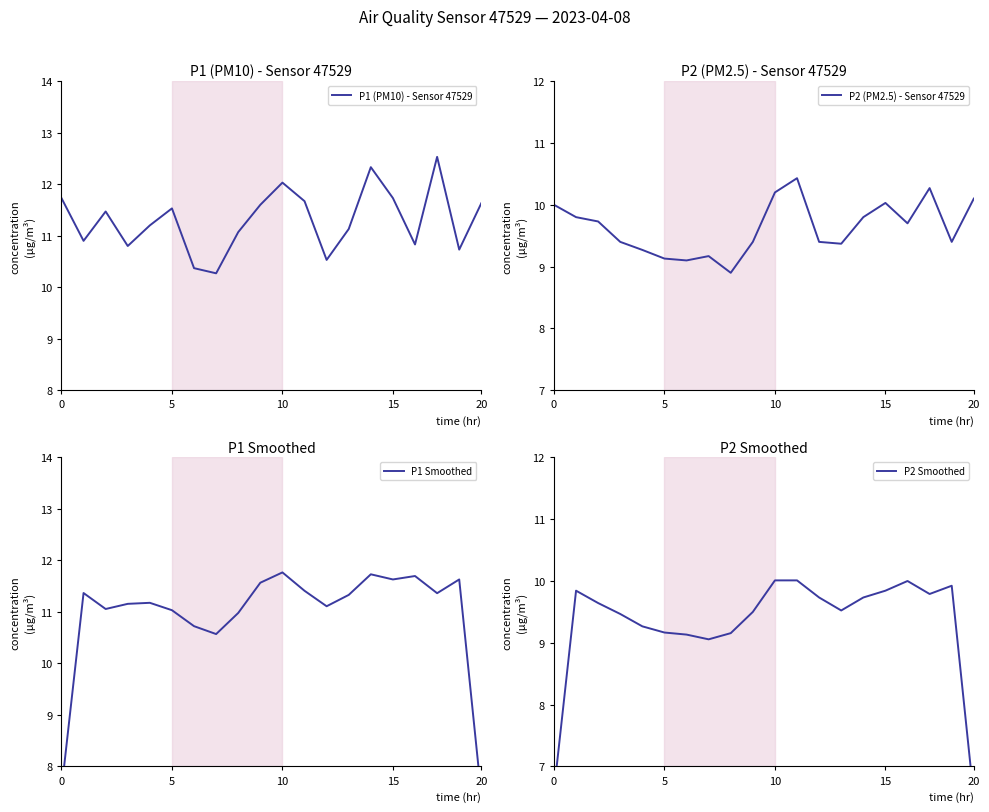

What is the maximum value shown in the chart?

12.5